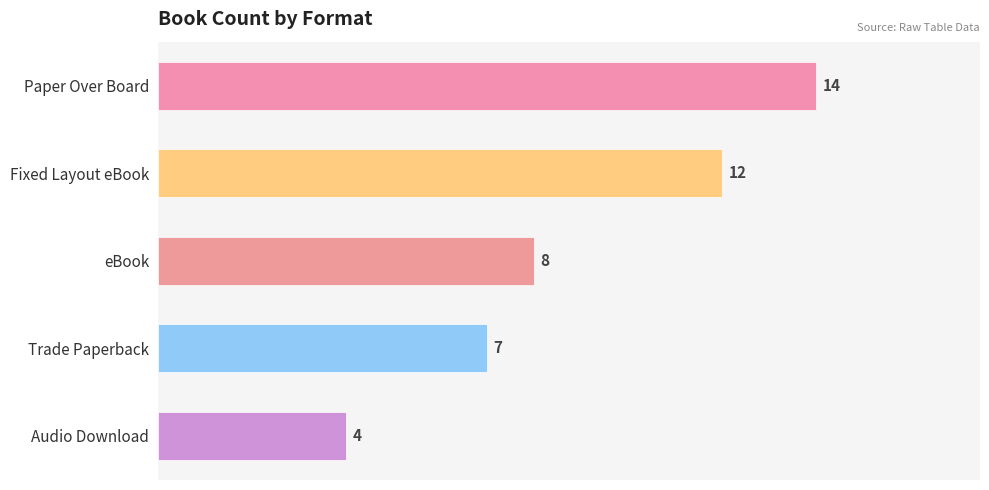

Read the value at eBook, to the nearest 10.

10